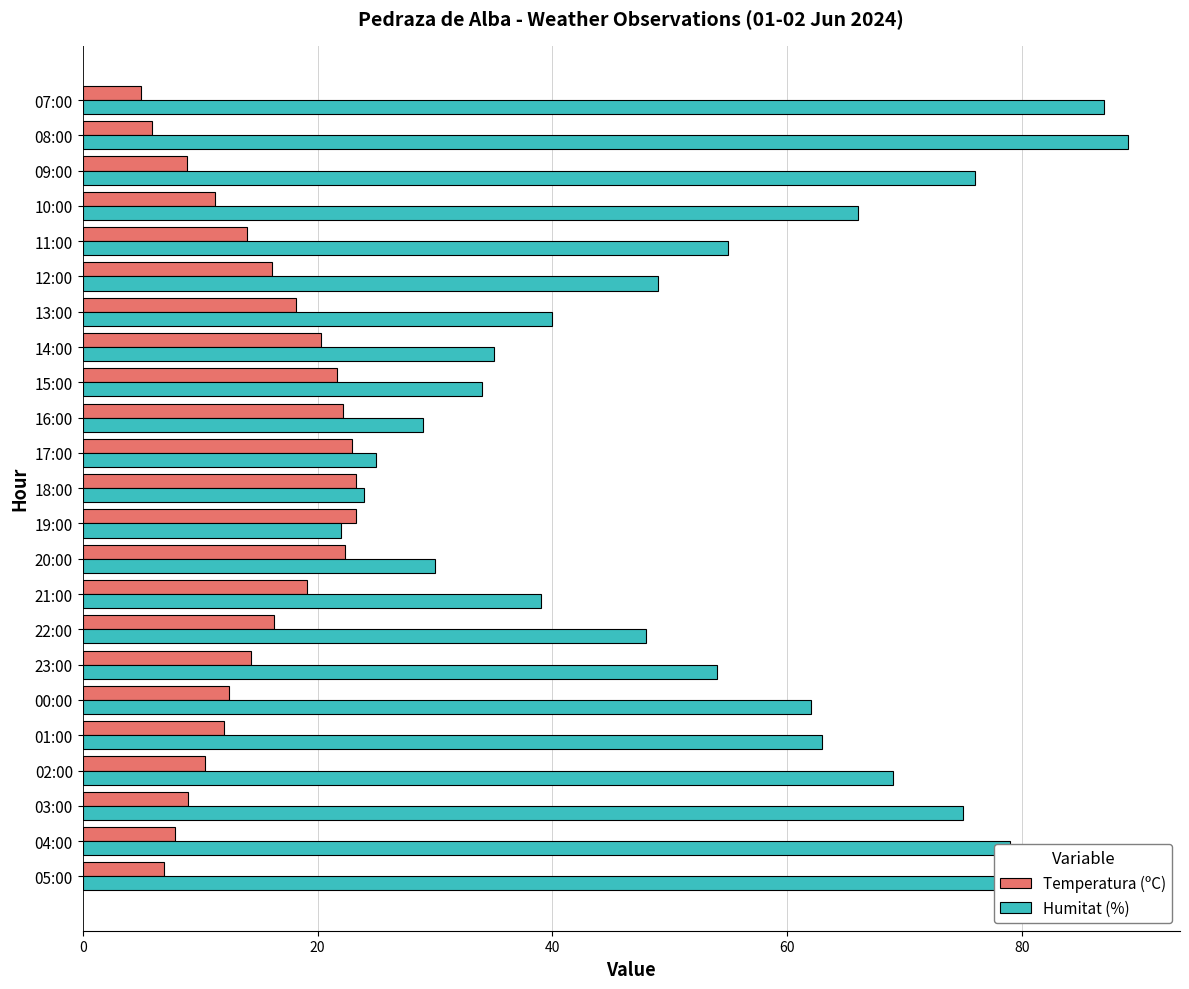

Rank the categories by Humitat (%) value from lowest to highest.

19:00, 18:00, 17:00, 16:00, 20:00, 15:00, 14:00, 21:00, 13:00, 22:00, 12:00, 23:00, 11:00, 00:00, 01:00, 10:00, 02:00, 03:00, 09:00, 04:00, 05:00, 07:00, 08:00